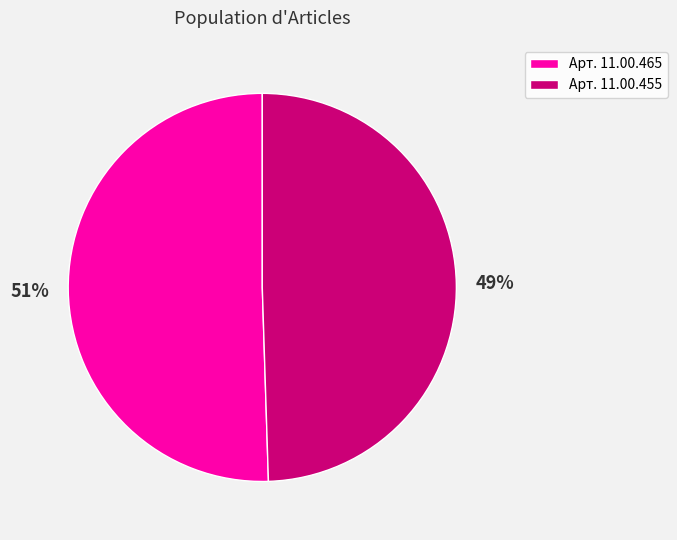

How many slices are in this pie chart?

2